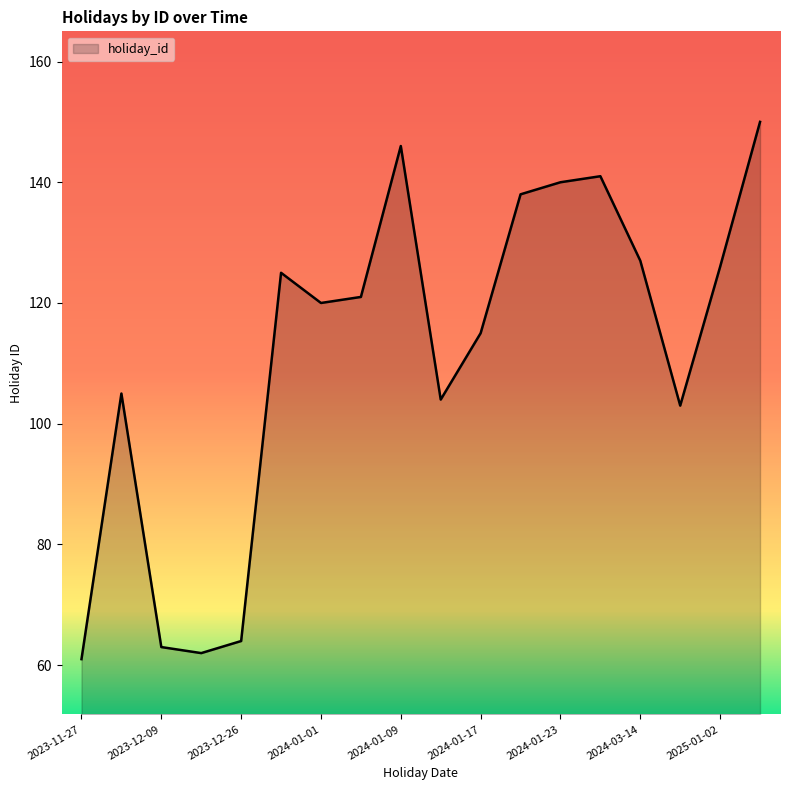

What is the greatest value displayed?

150